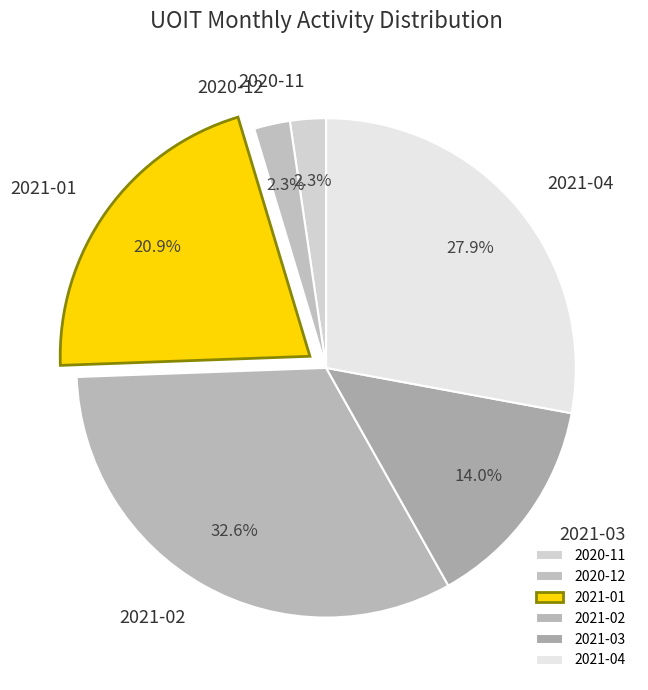

Which has a higher value, 2021-02 or 2021-01?

2021-02